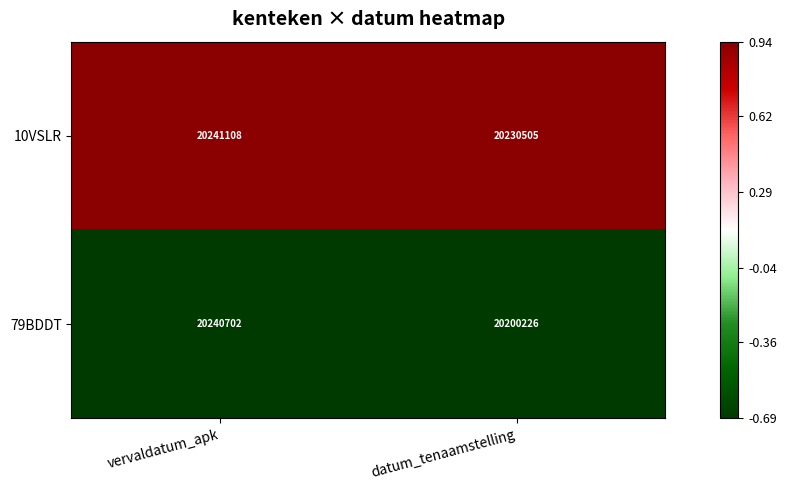

Reading left to right, list all the values displayed in this chart.

10VSLR: 20241108	20230505
79BDDT: 20240702	20200226